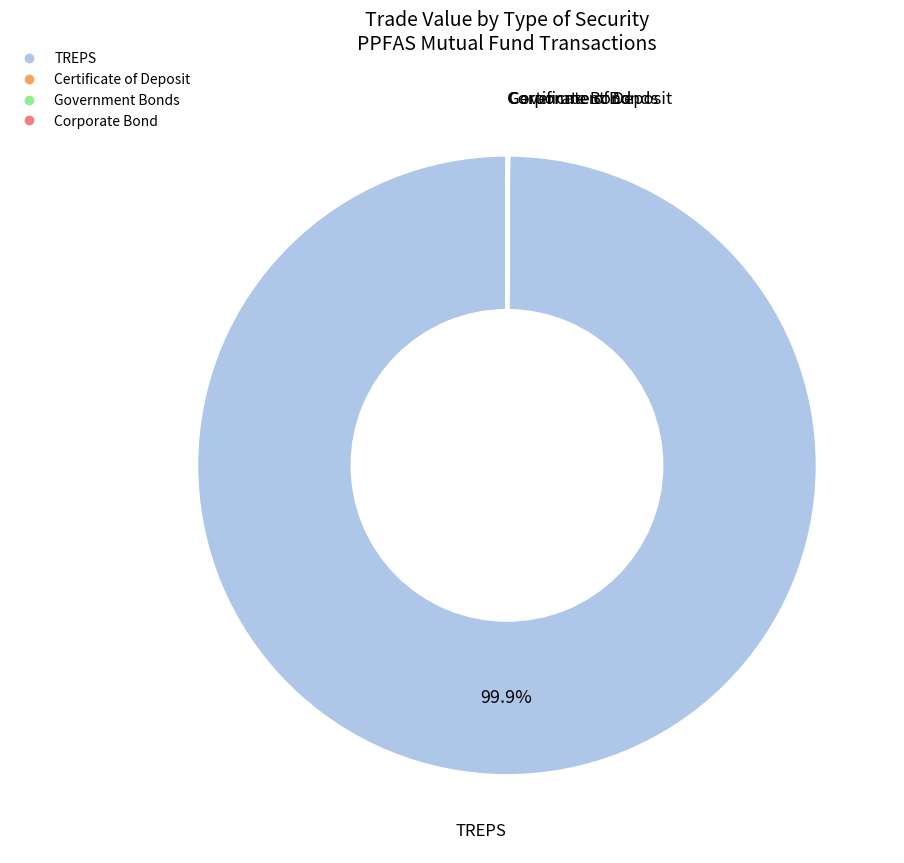

Does any single category account for the majority?

Yes